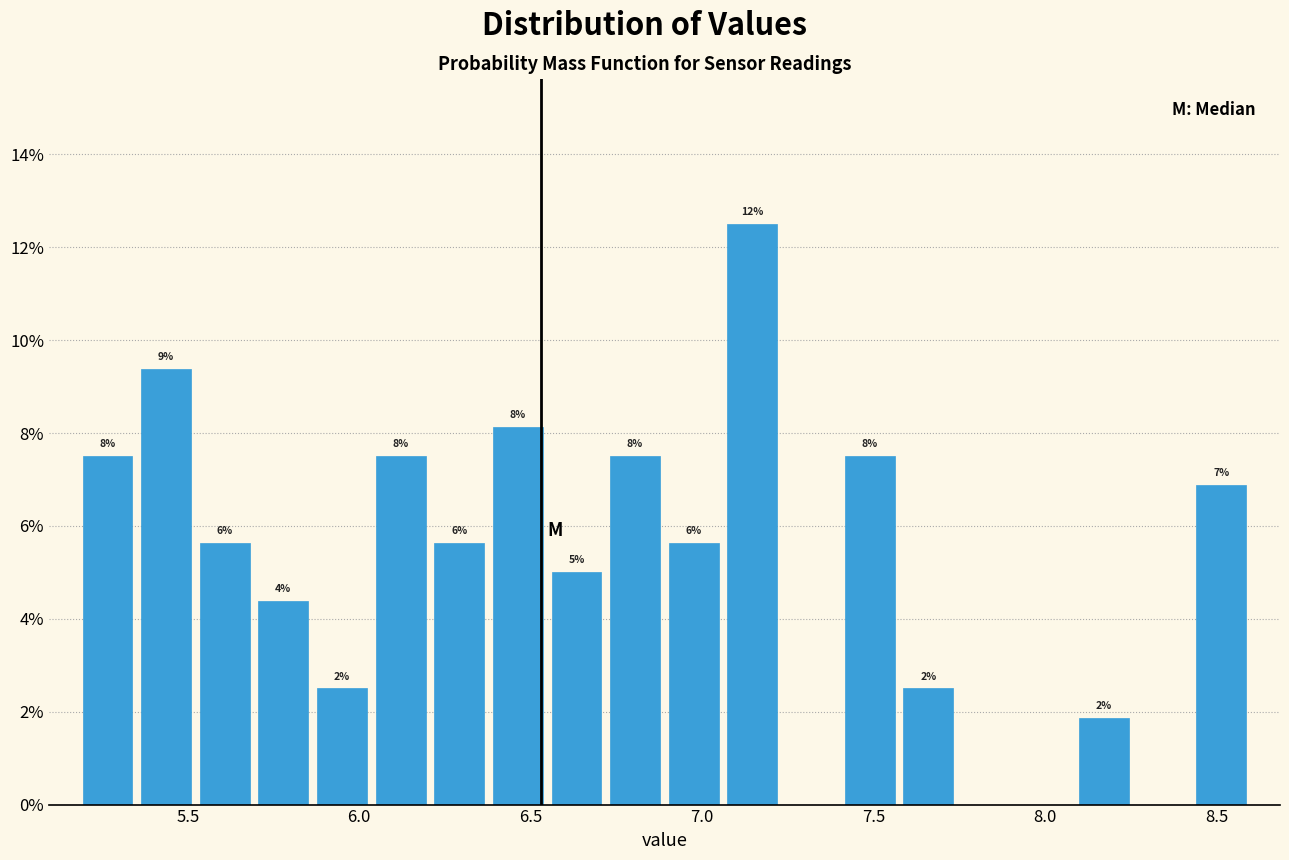

Around what value on the x-axis is the tallest bar? Give the approximate position of its centre, as read against the axis.

7.15